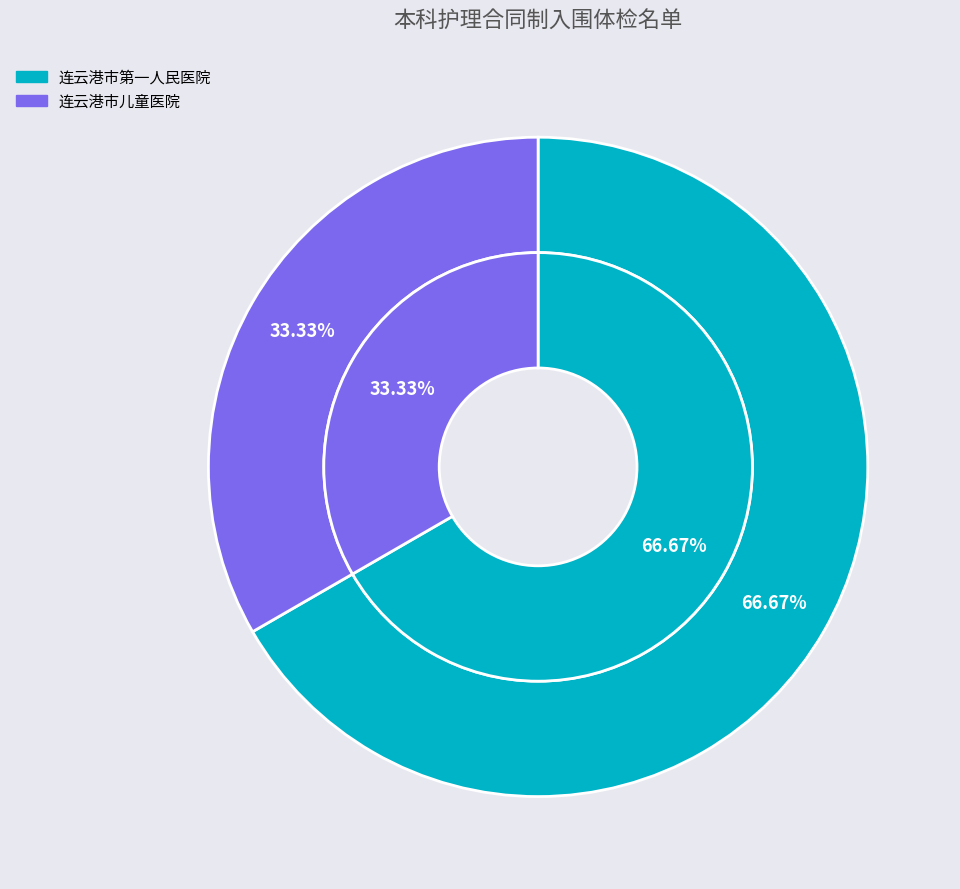

Is it true that 连云港市第一人民医院 is 67% of the pie?

True